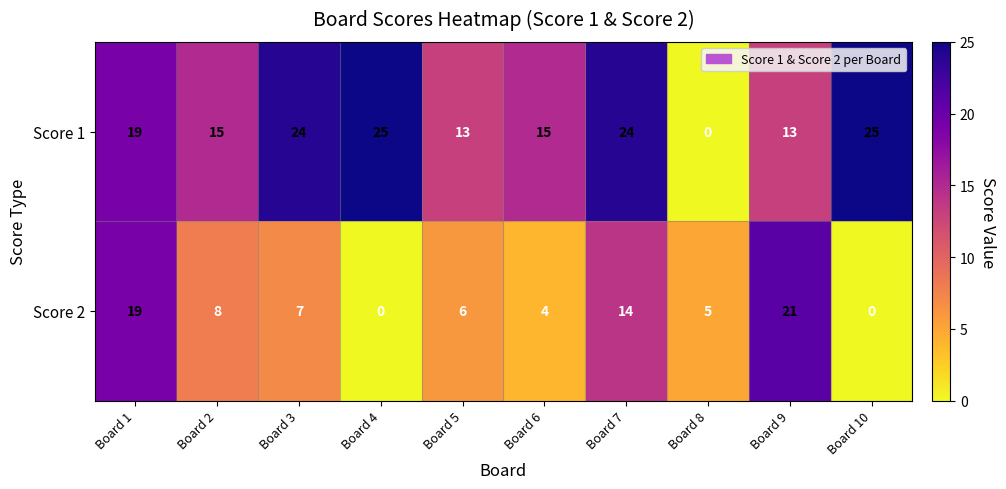

Is the value of Score 1 at Board 7 greater than the value of Score 2 at Board 8?

Yes